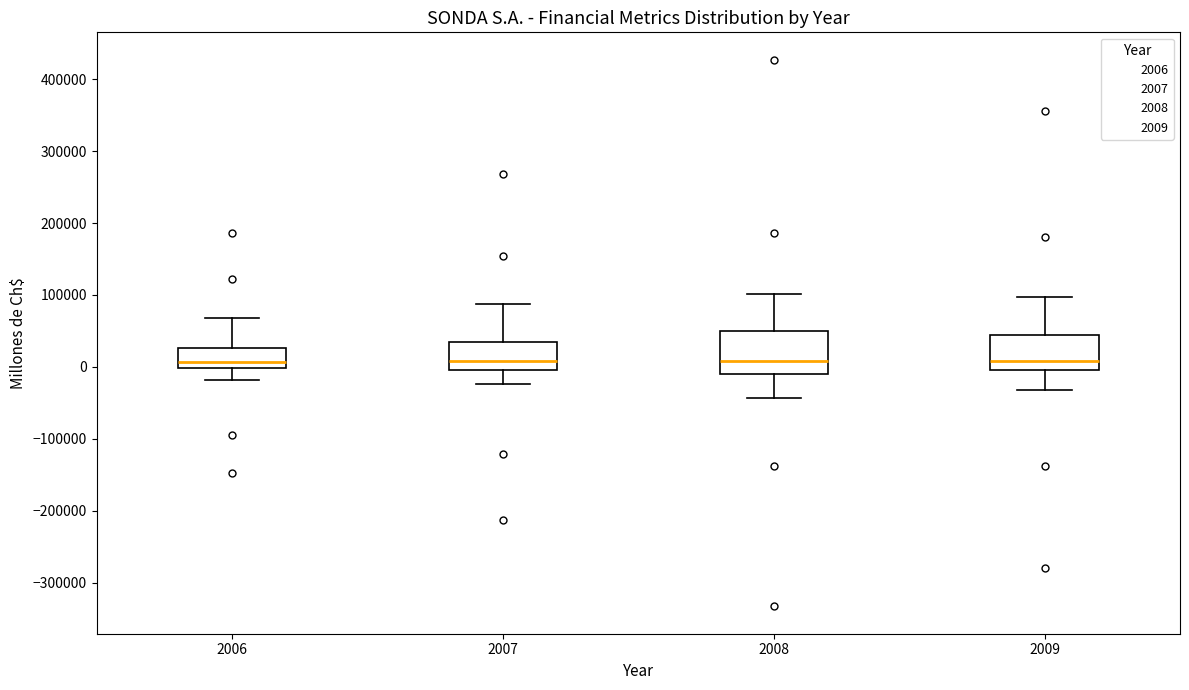

Where does the upper whisker of the box at x = 2009 end on the y-axis? The values are not printed on the chart, so give them approximately, as read against the axis.

100000